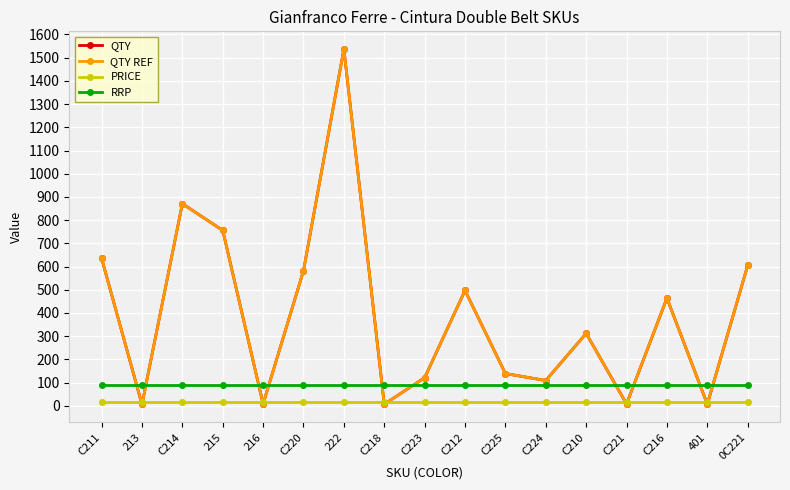

What is the greatest value displayed?

1537